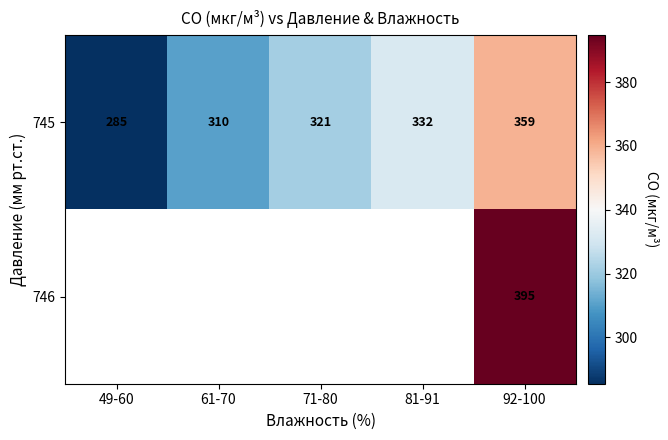

At which category is the sum across all series the highest?

92-100